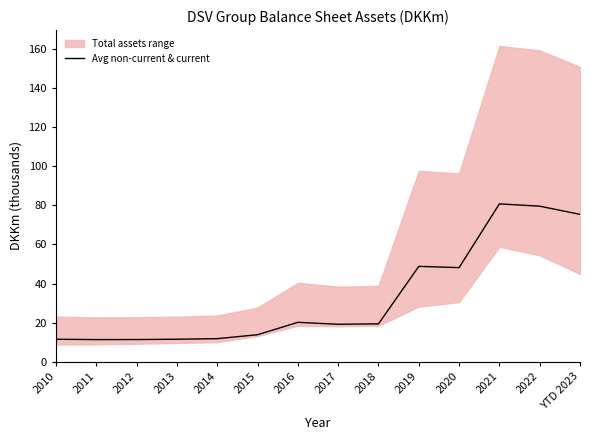

Reading right to left, transcribe all the data shown in this chart.

75.3	79.5	80.7	48.1	48.8	19.4	19.2	20.2	13.9	11.8	11.6	11.4	11.4	11.5